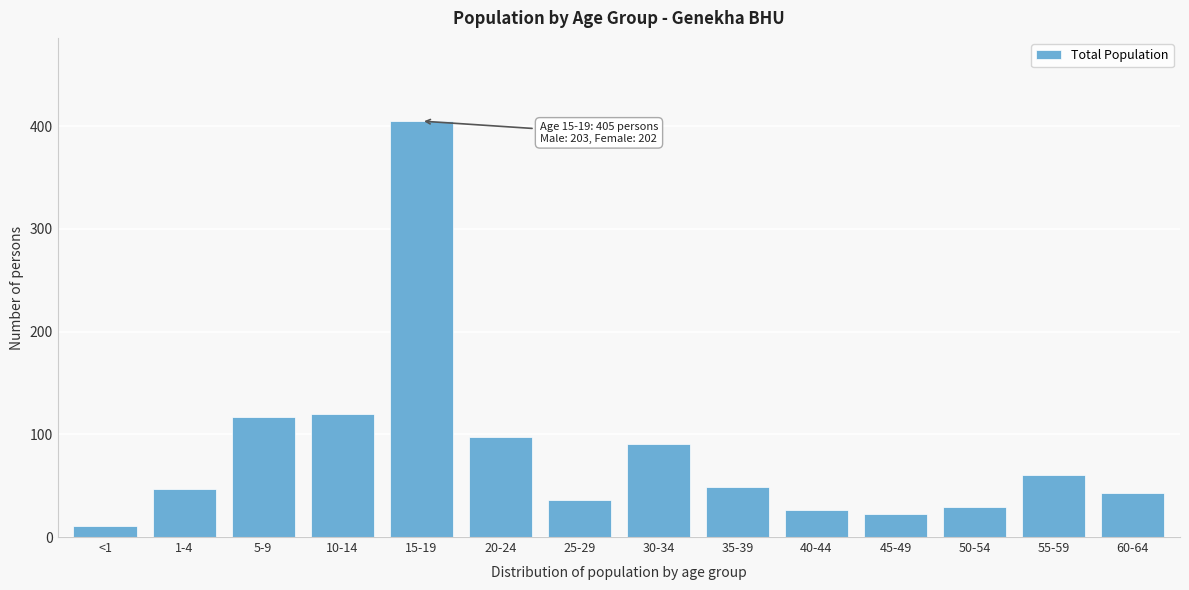

Reading left to right, transcribe all the data shown in this chart.

<1=11	1-4=47	5-9=117	10-14=120	15-19=405	20-24=97	25-29=36	30-34=91	35-39=49	40-44=26	45-49=22	50-54=29	55-59=60	60-64=43